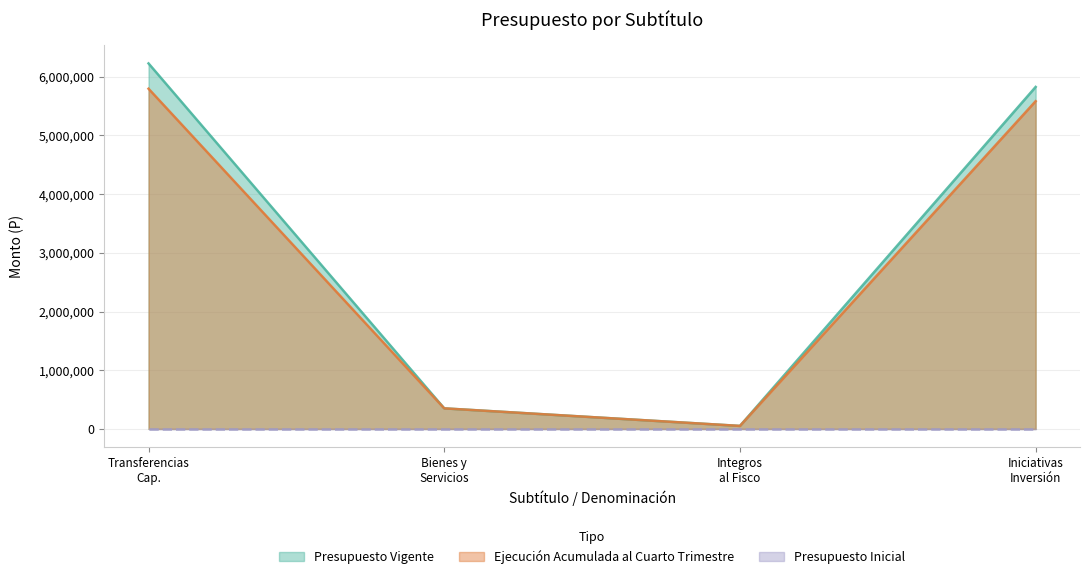

What is the highest value of the Presupuesto Vigente series?

6226251